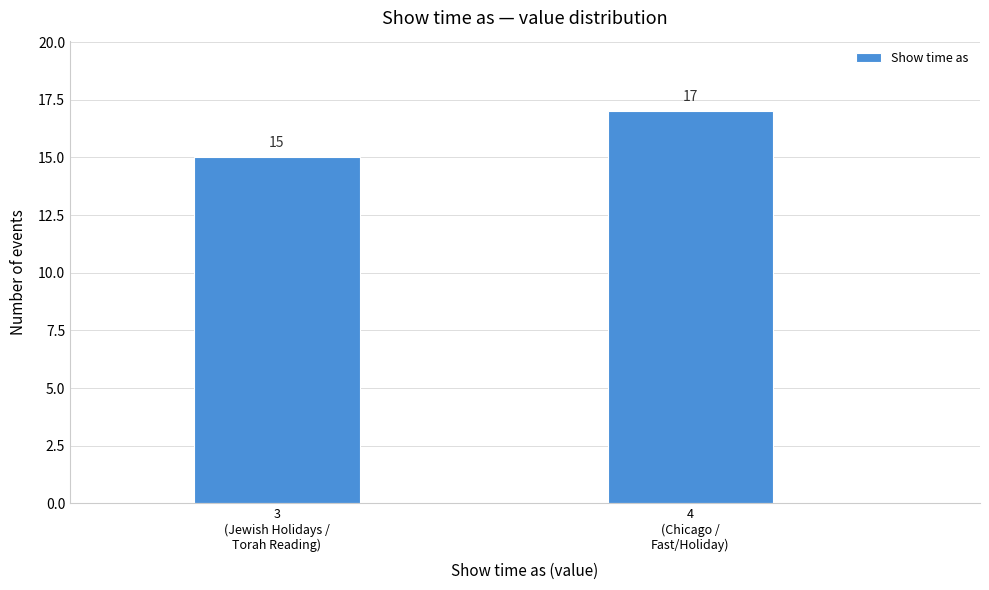

Reading left to right, list all the values displayed in this chart.

15	17